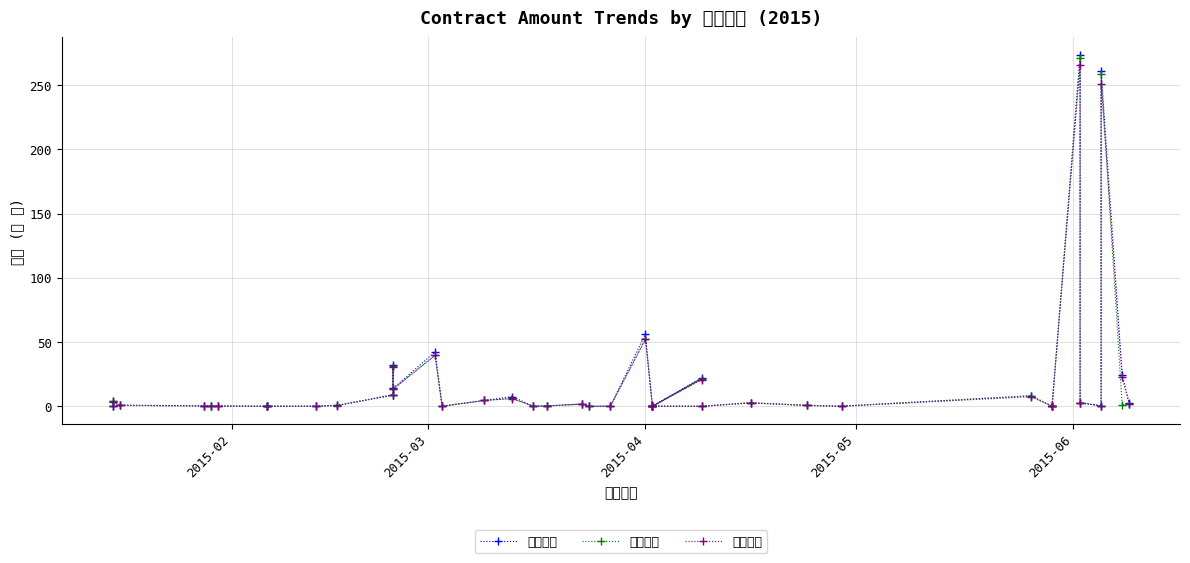

True or false: 설계금액 and 계약금액 intersect in this chart.

False